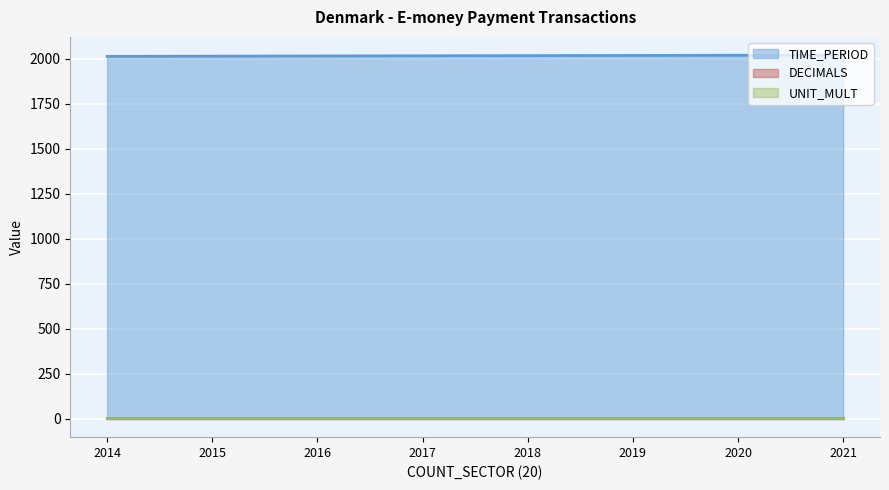

Count the number of data series in this chart.

3